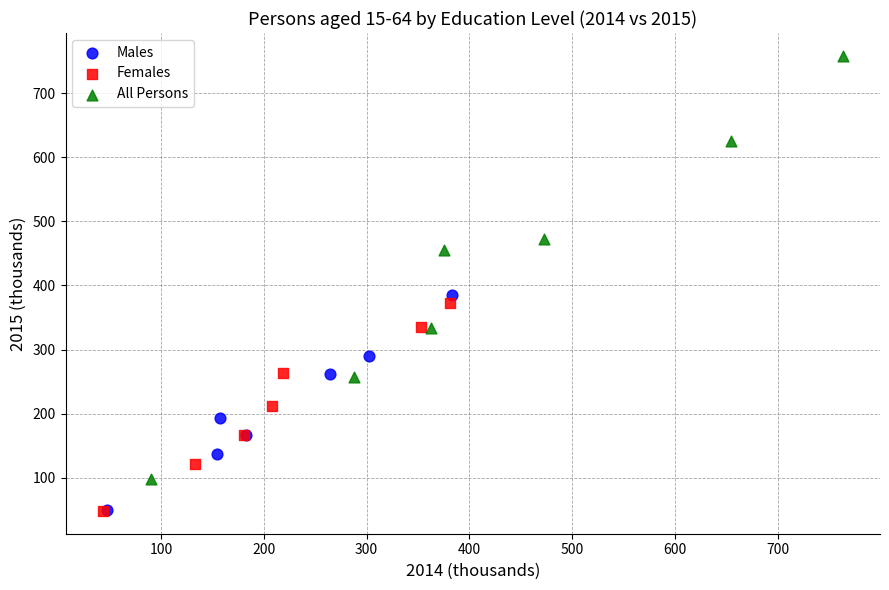

What are all the series names shown in the legend?

Males, Females, All Persons